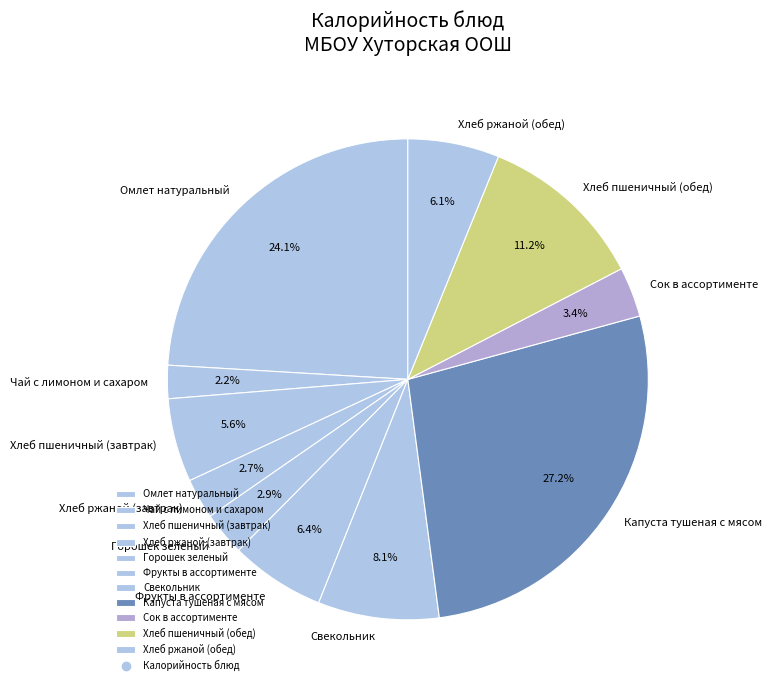

What is the ratio of the value at Омлет натуральный to the value at Хлеб пшеничный (завтрак)?

4.3